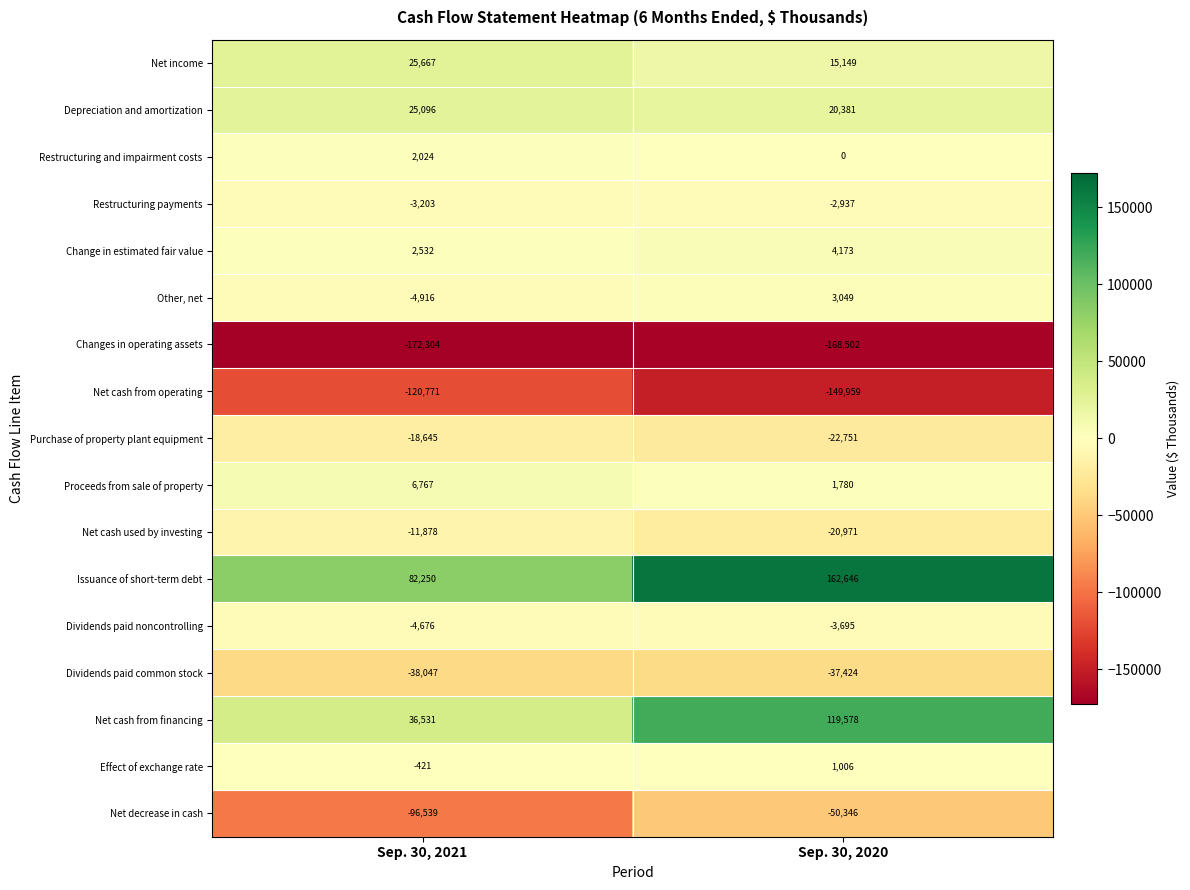

Where is Proceeds from sale of property nearest to the value 4273?

Sep. 30, 2020